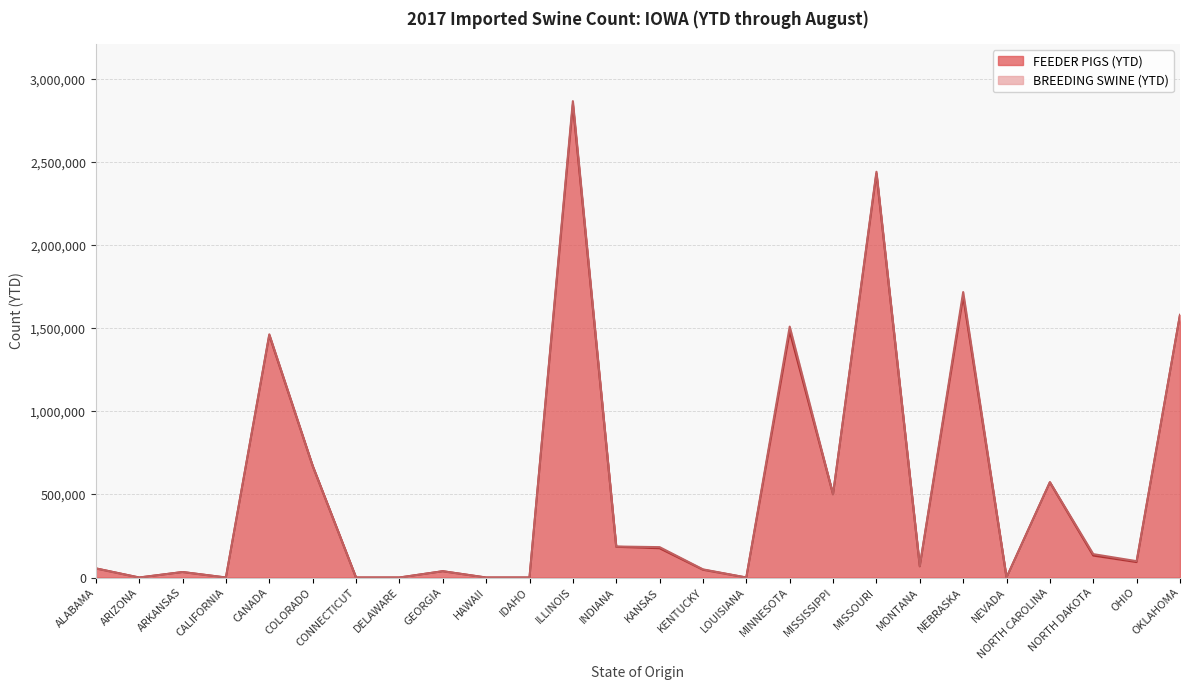

Between DELAWARE and MINNESOTA, which is larger?

MINNESOTA